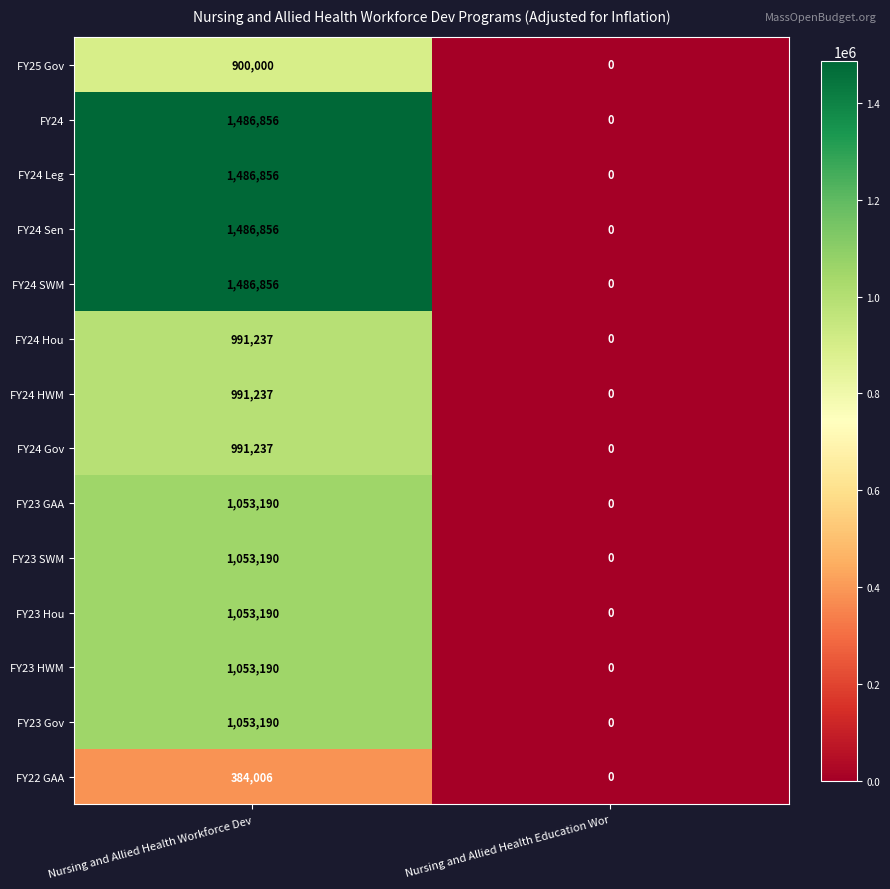

List the labels in order of FY23 Gov value, largest first.

Nursing and Allied Health Workforce Dev, Nursing and Allied Health Education Wor